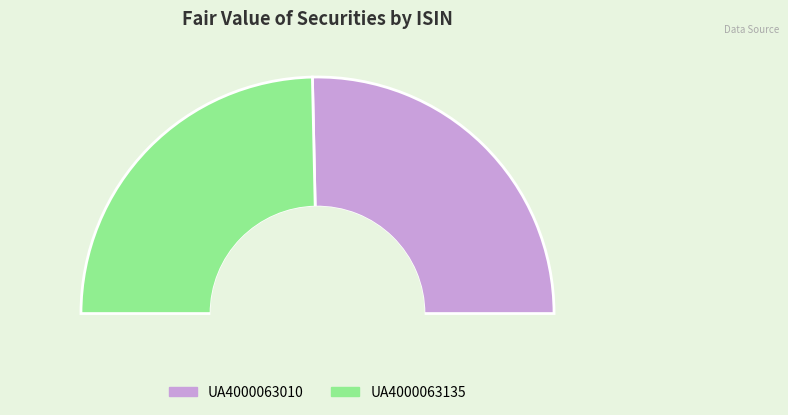

Which slice is the largest?

UA4000063010